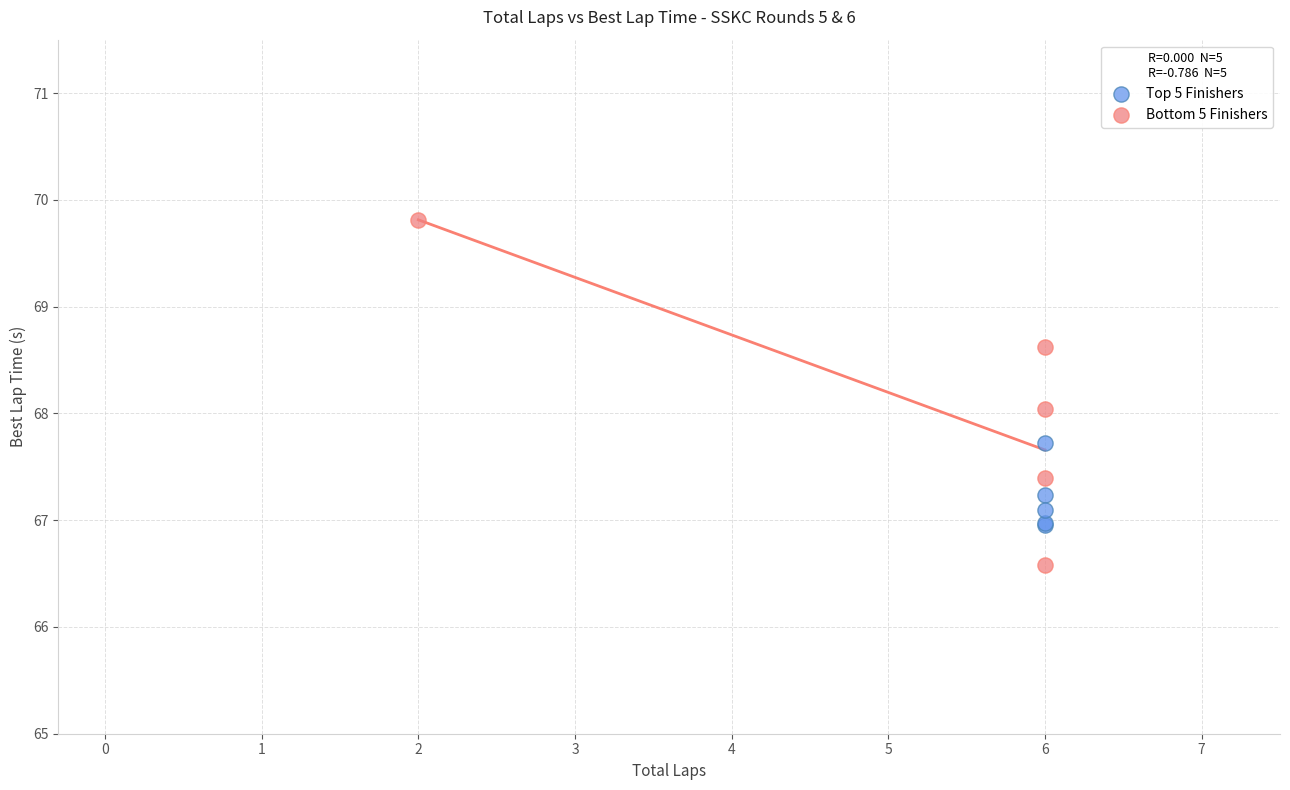

Which series contains the lowest Y value?

Bottom 5 Finishers